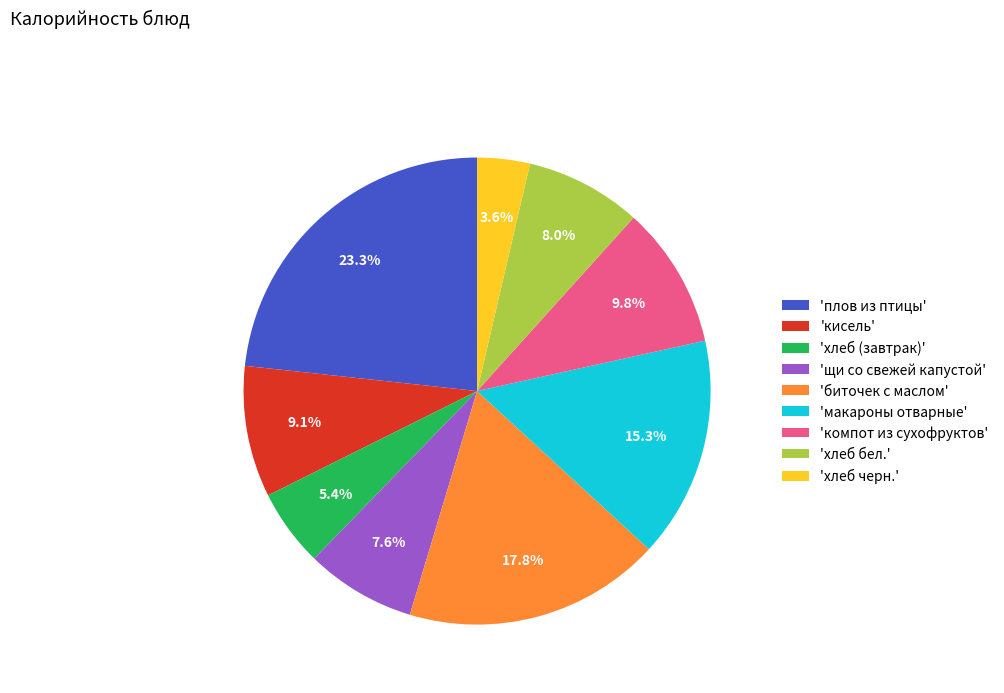

What percentage do 'макароны отварные' and 'плов из птицы' together represent?

38.6%